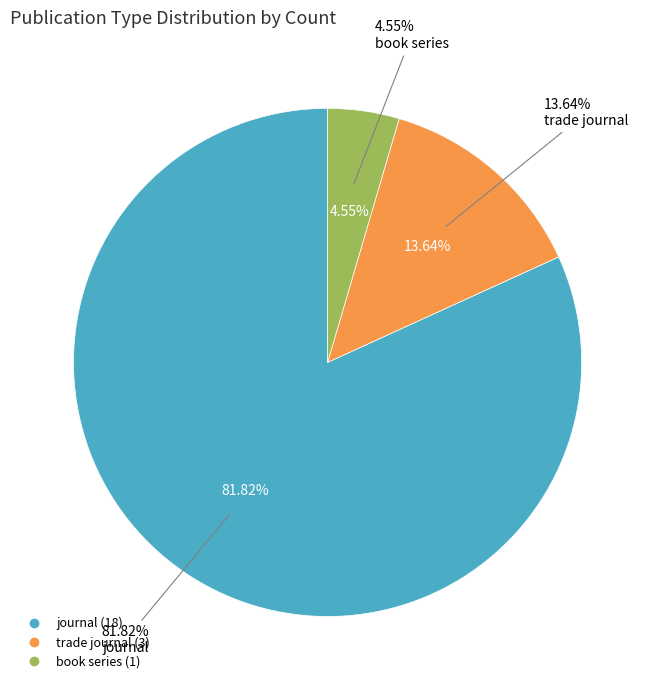

The book series slice represents 5% of the pie. True or false?

True